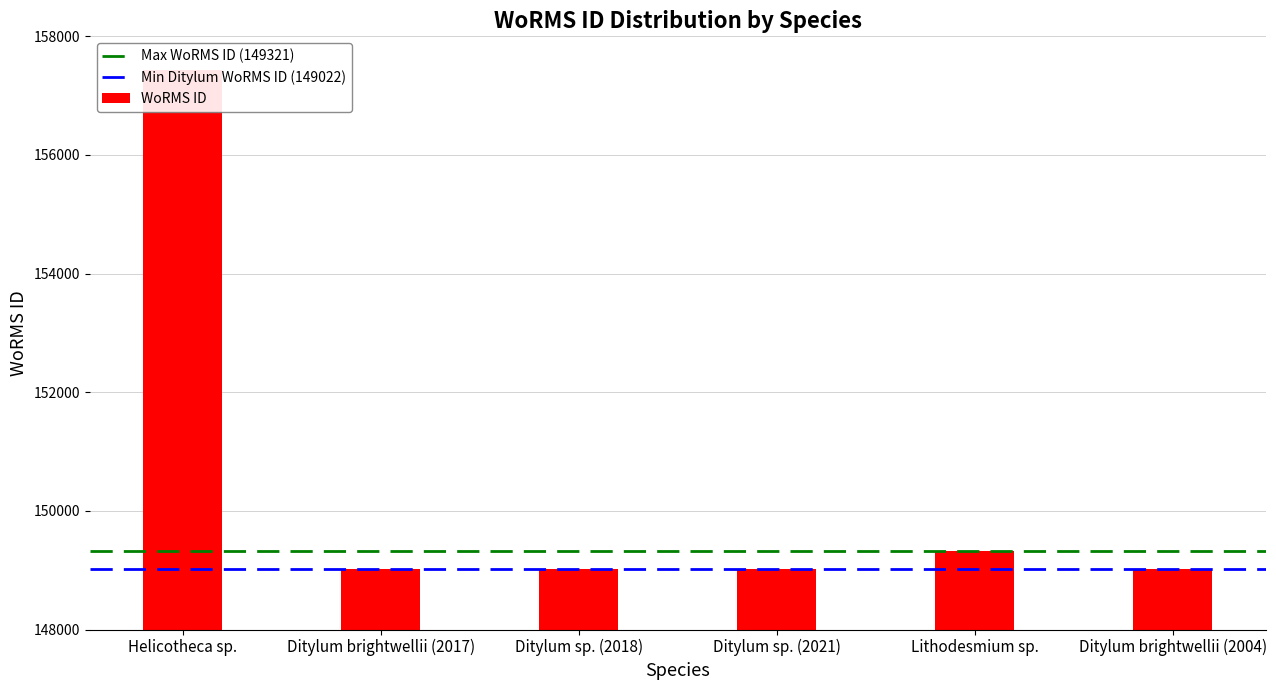

How many values are below 149023?

2